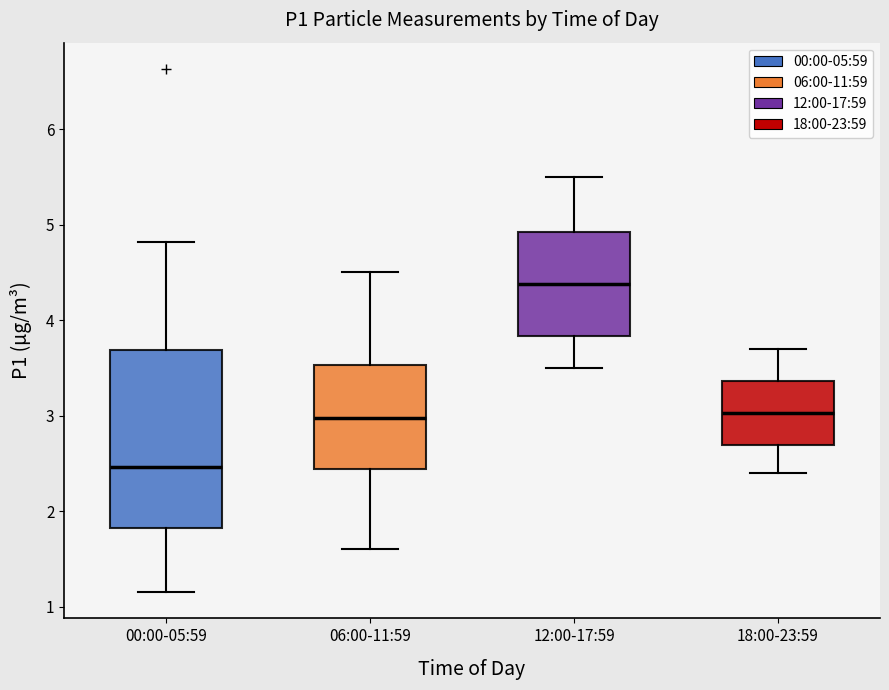

Reading left to right, transcribe this box plot: for each box, give where its median line is, the range the box spans, and where its two whiskers end, as read against the y-axis. The values are not printed on the chart, so give them approximately, as read against the axis.

00:00-05:59: median 2.5, box 1.8 to 3.7, whiskers 1.2 to 4.8
06:00-11:59: median 3.0, box 2.4 to 3.5, whiskers 1.6 to 4.5
12:00-17:59: median 4.4, box 3.8 to 4.9, whiskers 3.5 to 5.5
18:00-23:59: median 3.0, box 2.7 to 3.4, whiskers 2.4 to 3.7